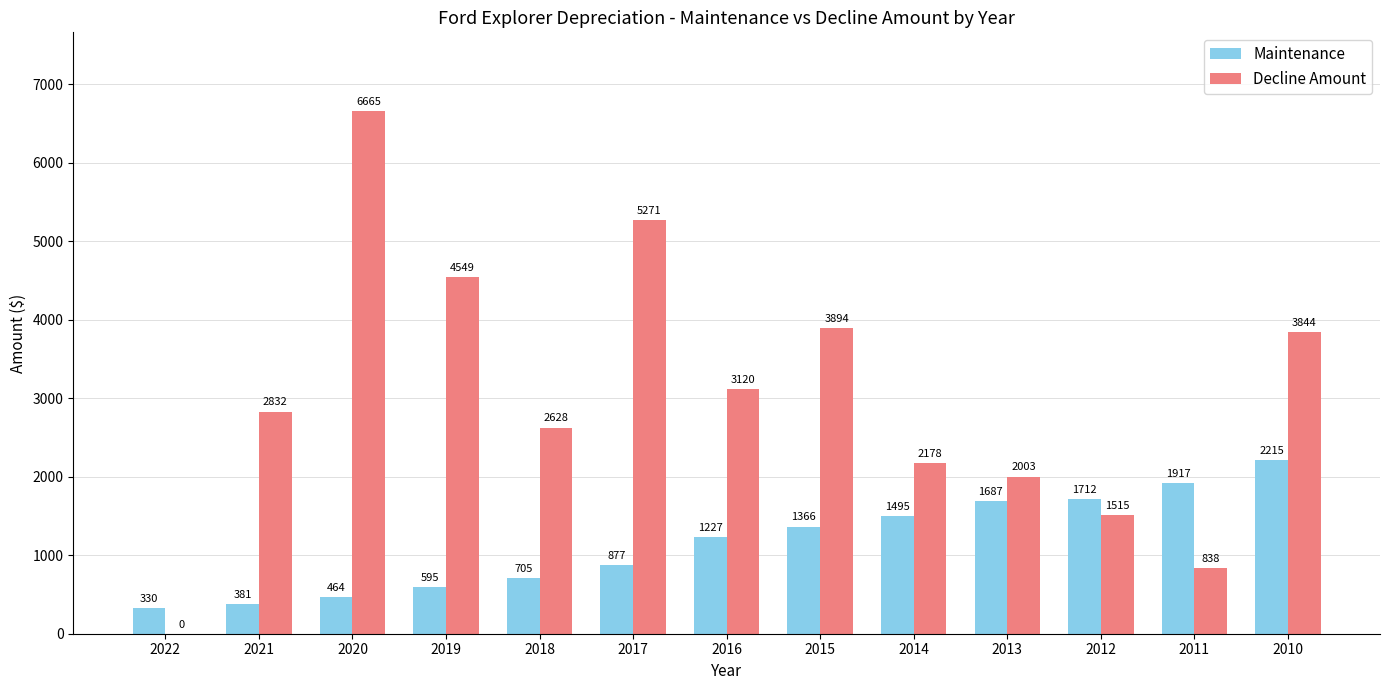

The value of Maintenance at 2013 is 1687. True or false?

True